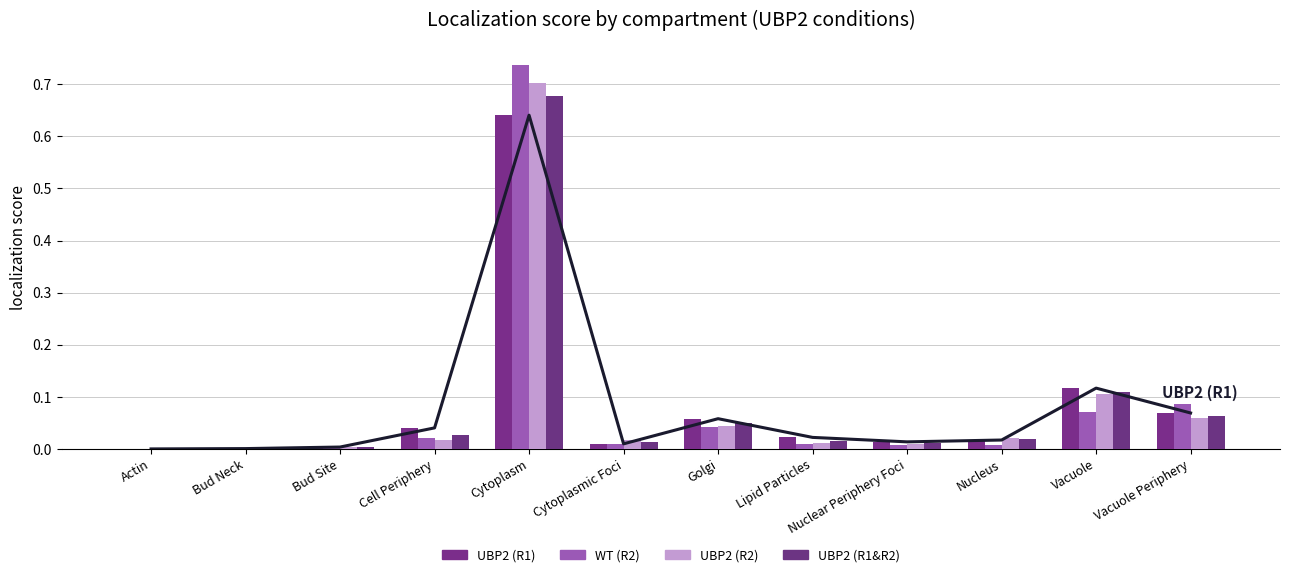

At how many categories does at least one series exceed 0?

12